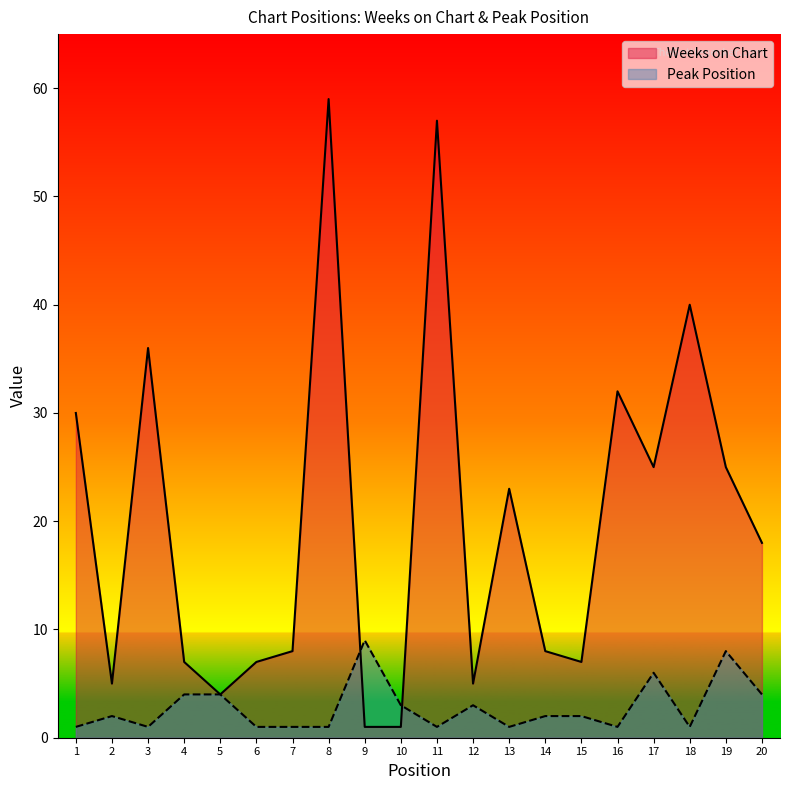

Is the value of Weeks on Chart at 18 greater than the value of Peak Position at 8?

Yes